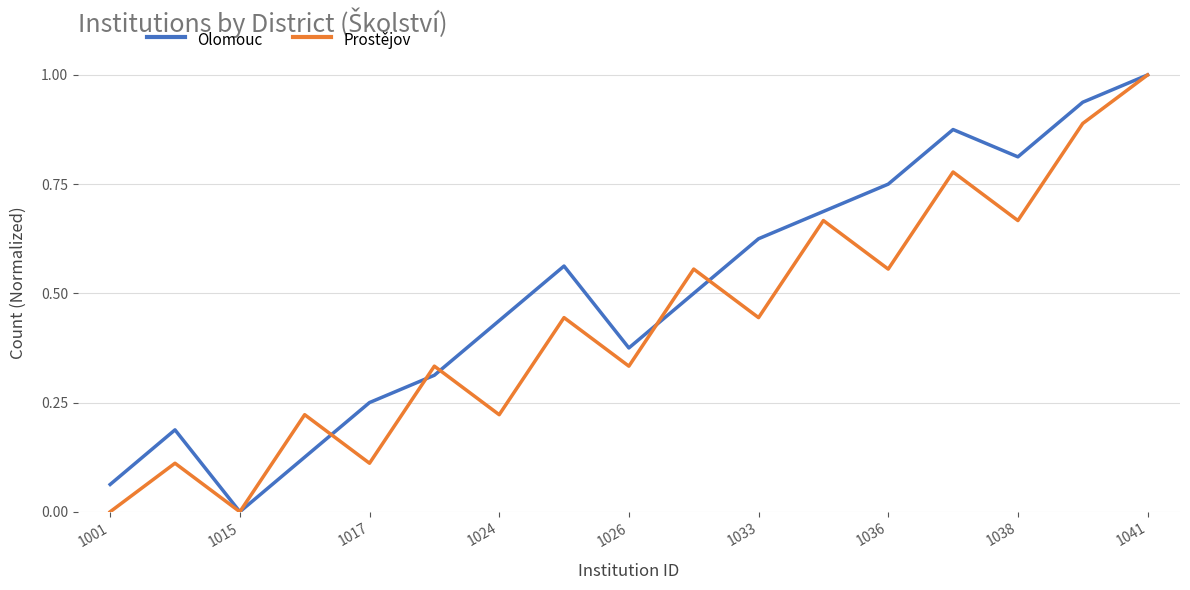

What is the maximum value for Olomouc?

1.0